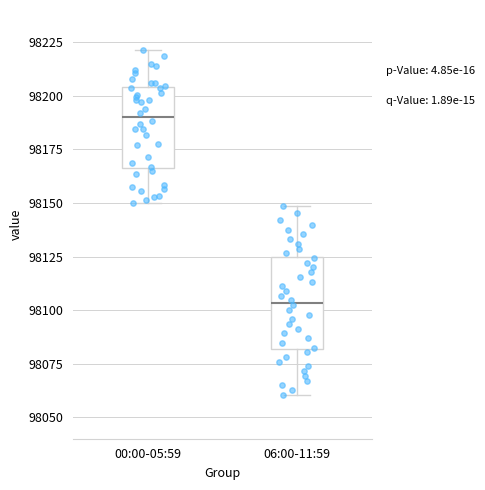

Where is the upper edge of the box for 00:00-05:59 on the y-axis? The values are not printed on the chart, so give them approximately, as read against the axis.

98205